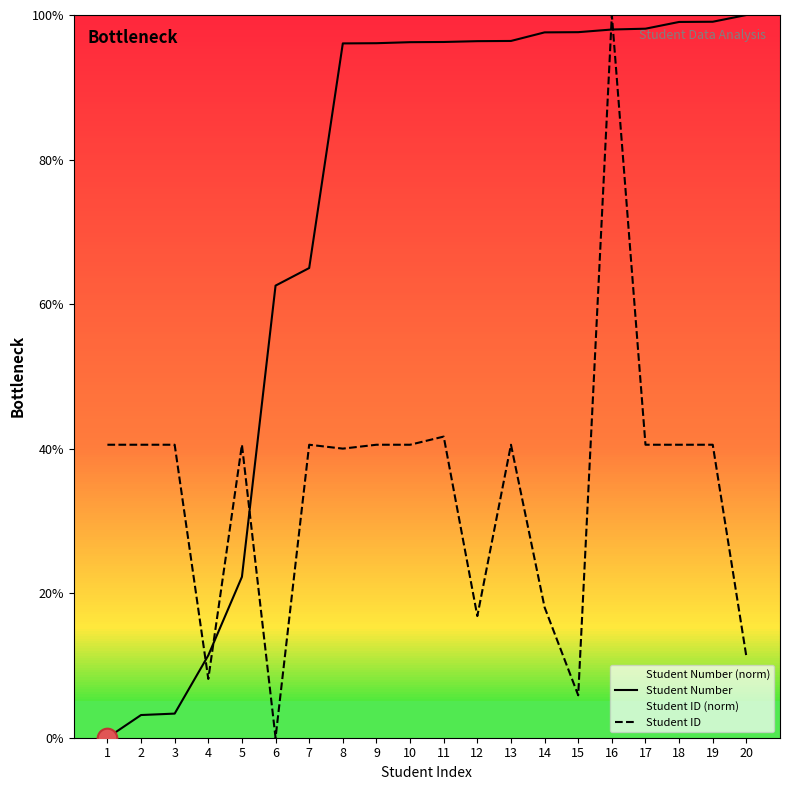

Which series has the largest total across all categories?

Student Number